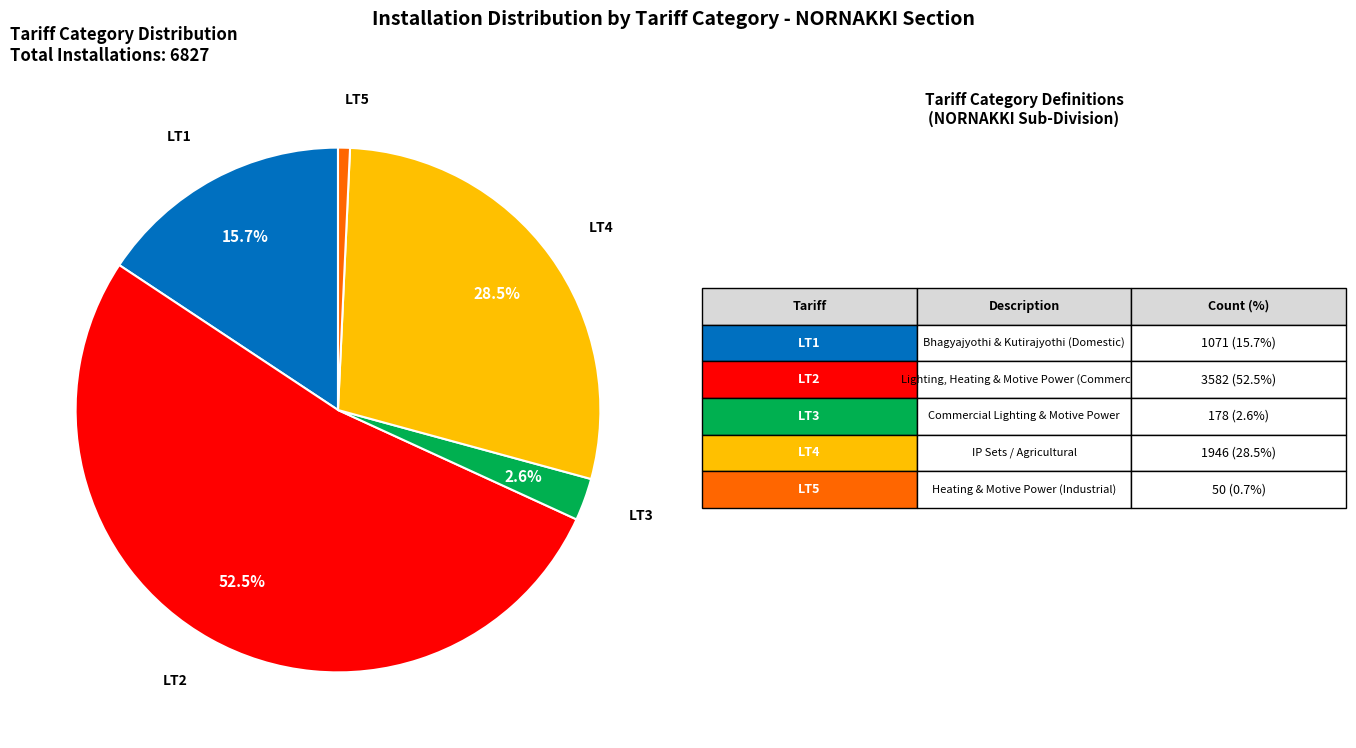

To the nearest percent, what is the difference between the largest and smallest slice percentages?

52%